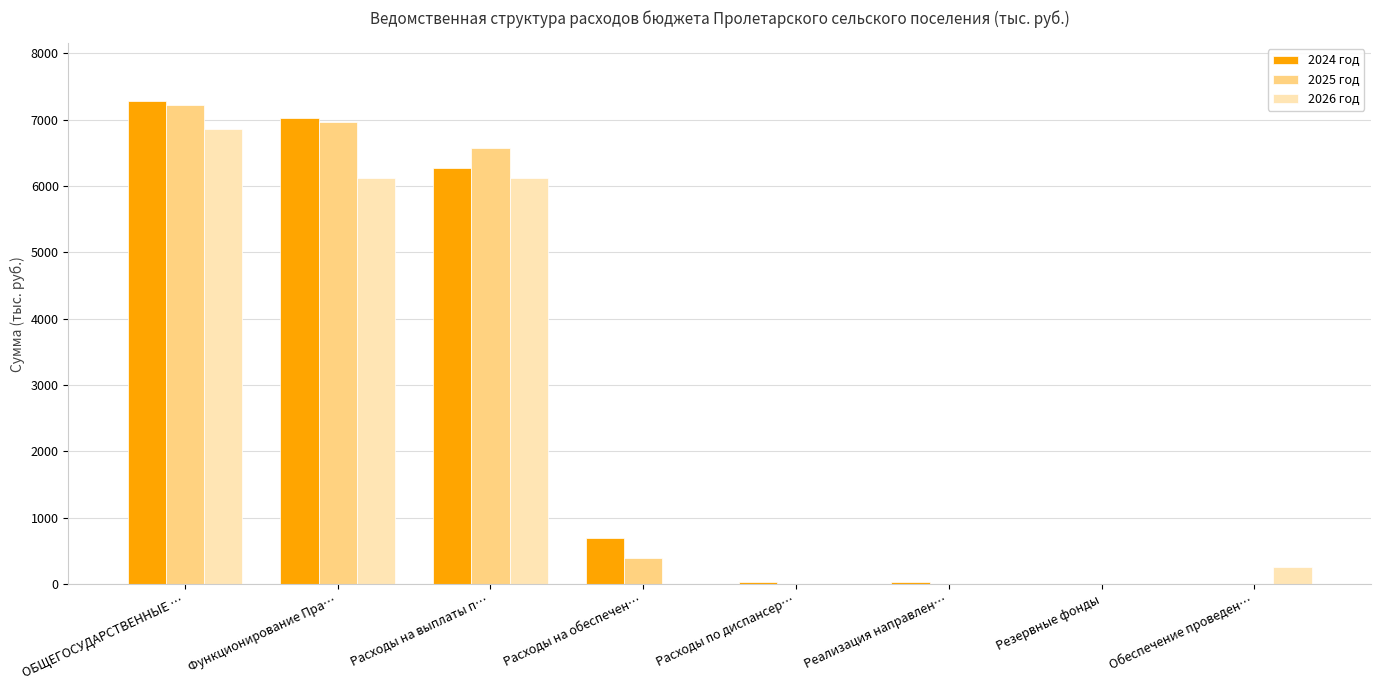

Read the 2024 год value at ОБЩЕГОСУДАРСТВЕННЫЕ ….

7279.5